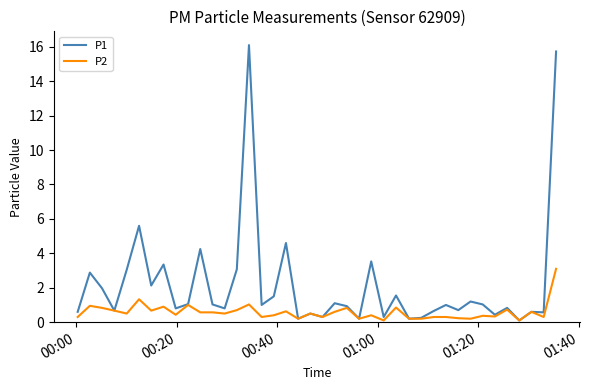

Which series has the widest spread of values?

P1